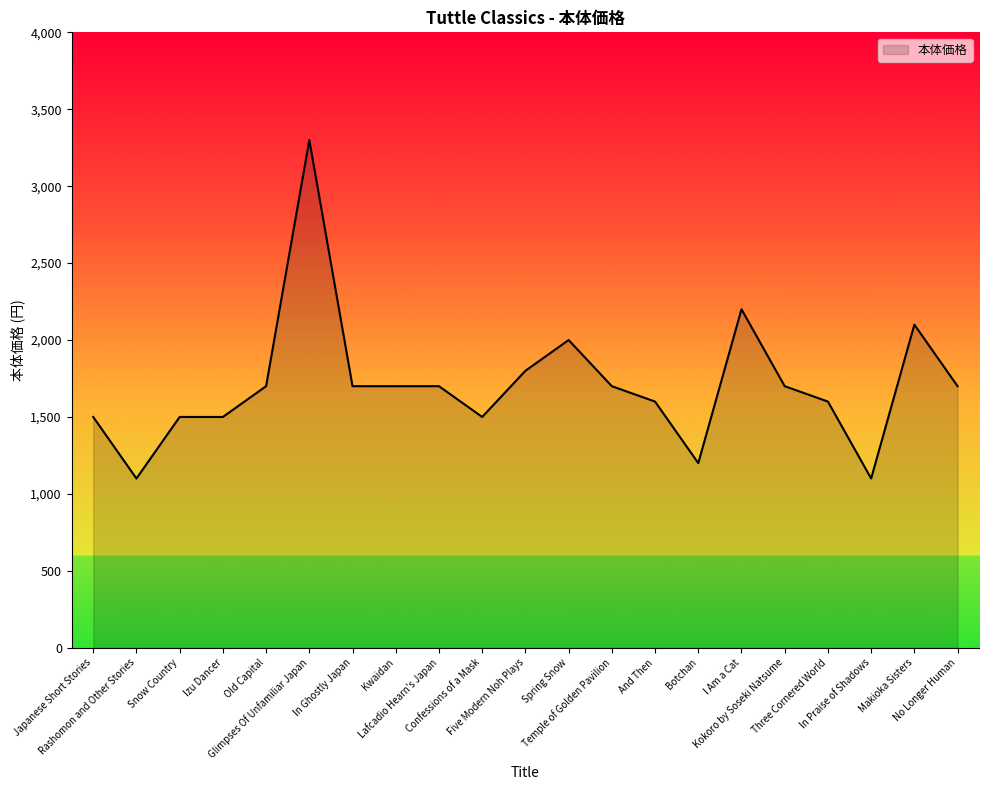

Is it true that the value at Temple of Golden Pavilion is 1700?

True